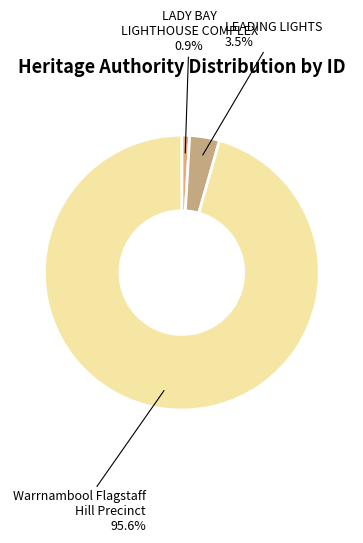

What is the smallest slice in the pie chart?

LADY BAY LIGHTHOUSE COMPLEX